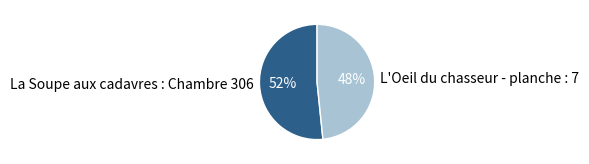

How many segments does this pie chart have?

2